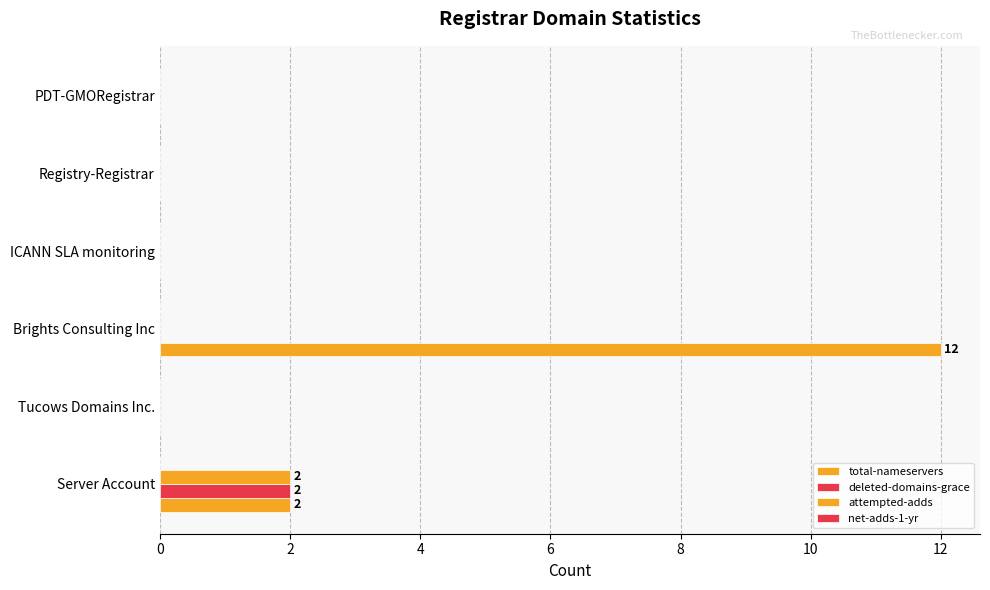

What is the difference between the maximum and minimum values in the attempted-adds series?

2.0